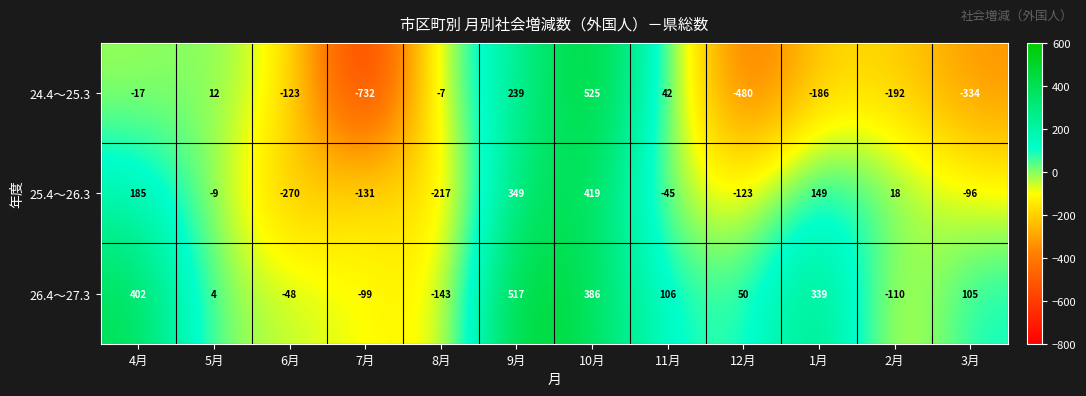

List the series in order of their overall mean, lowest first.

24.4～25.3, 25.4～26.3, 26.4～27.3